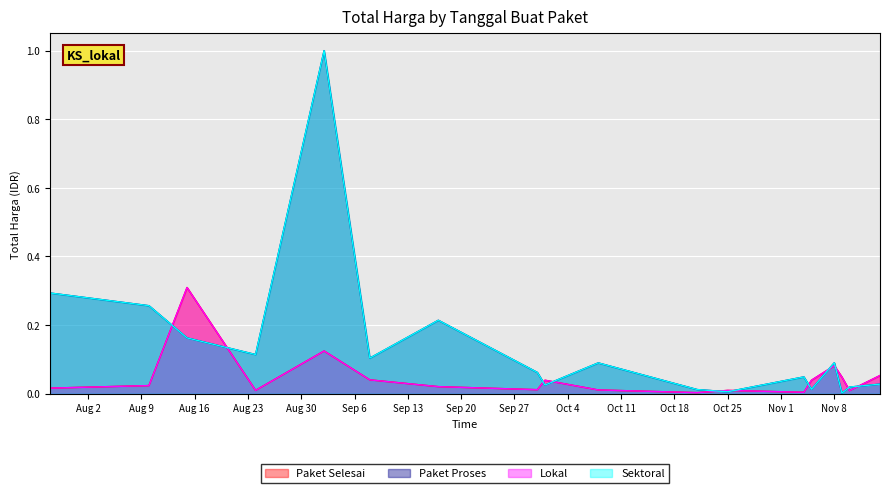

The Lokal series shows 0.3 at Aug 16. True or false?

True